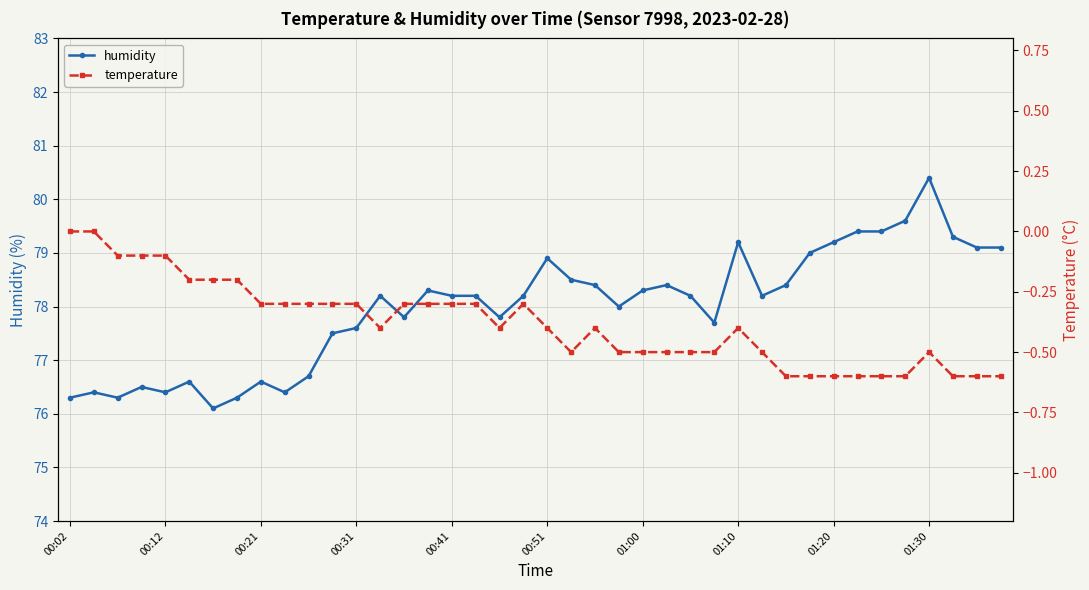

How many values in temperature are below zero?

38